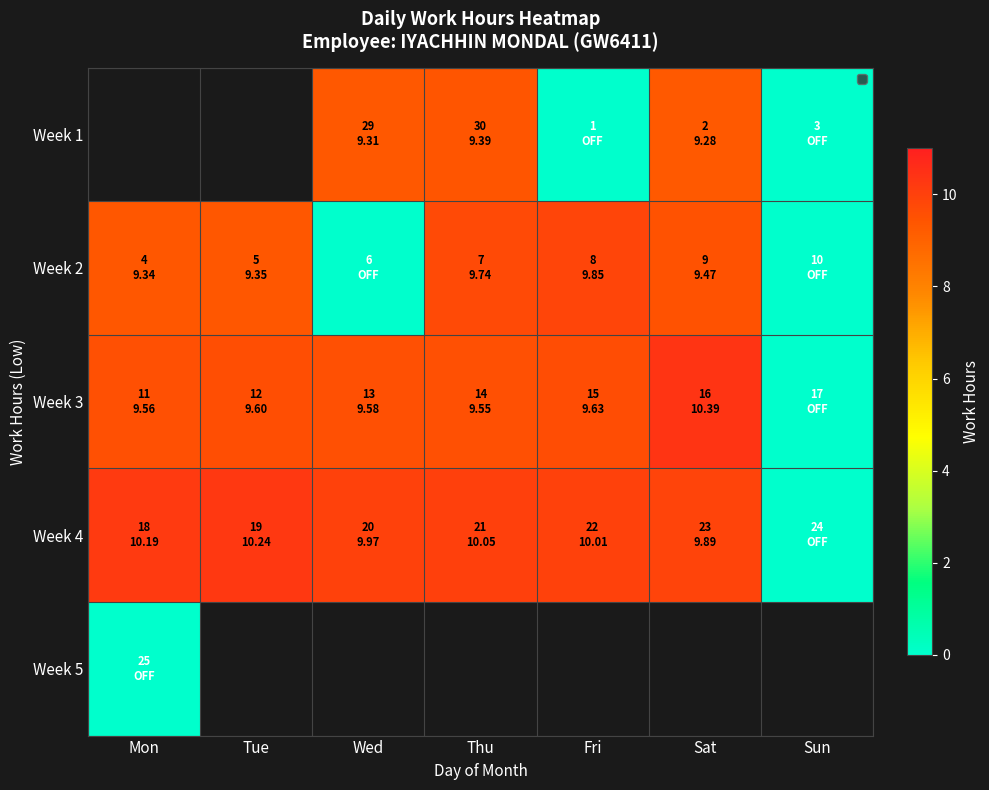

Rank the categories by Week 3 value from lowest to highest.

Sun, Thu, Mon, Wed, Tue, Fri, Sat